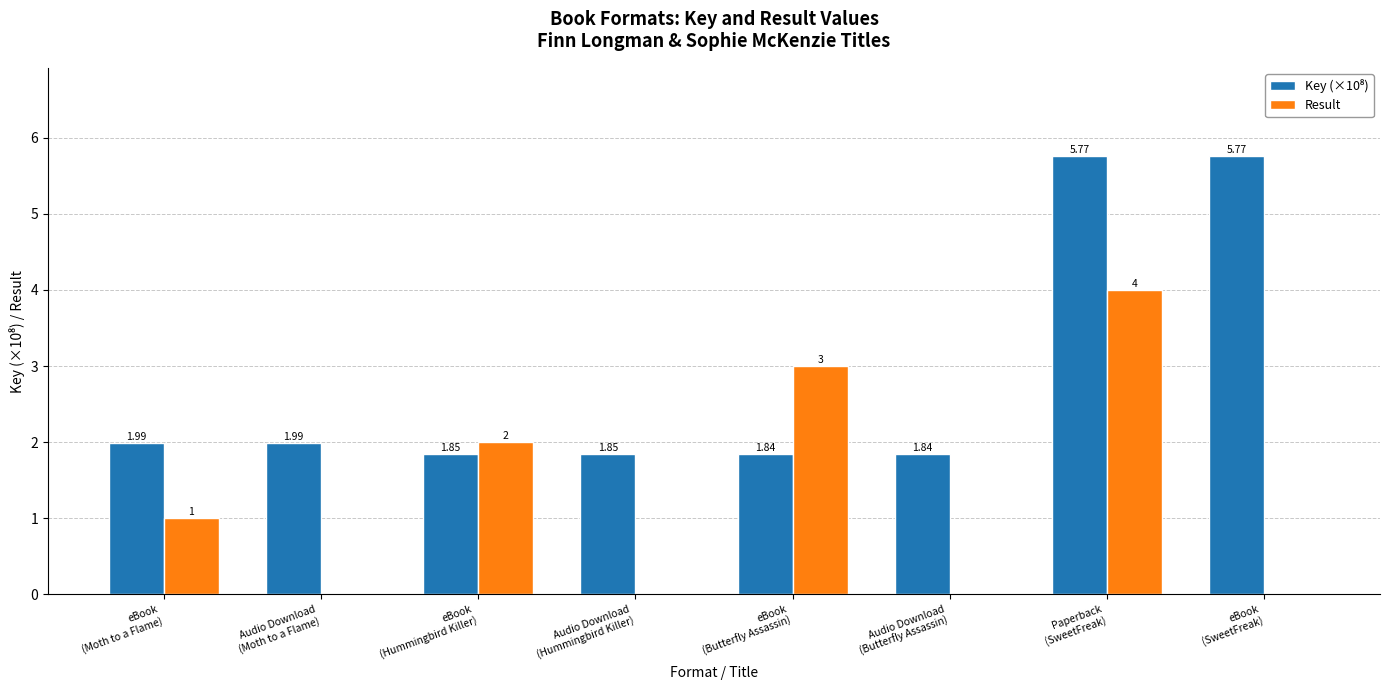

How many categories are shown in the chart?

8